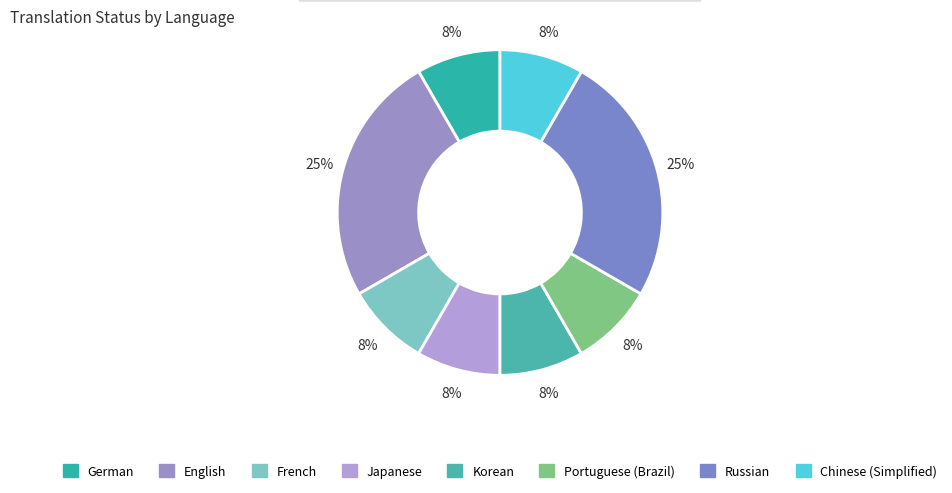

How many slices are in this pie chart?

8